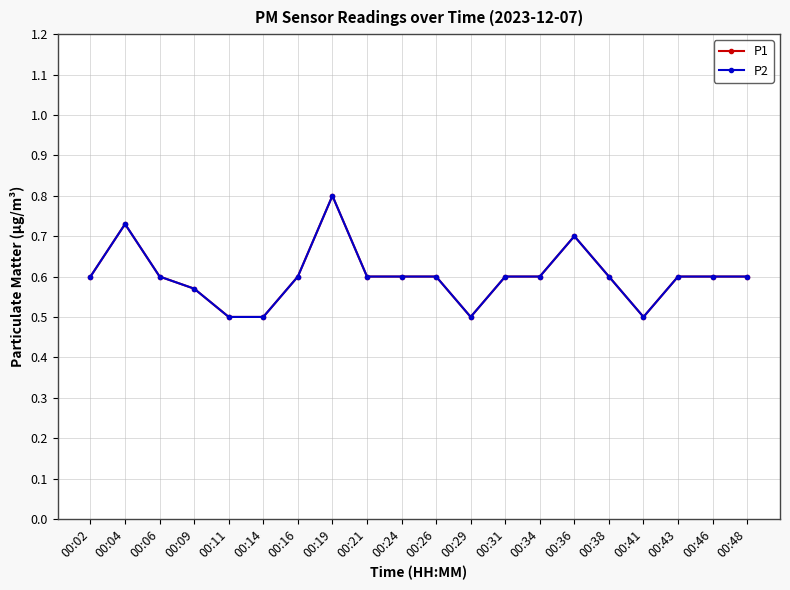

Is this an area chart (filled region under the line)?

No